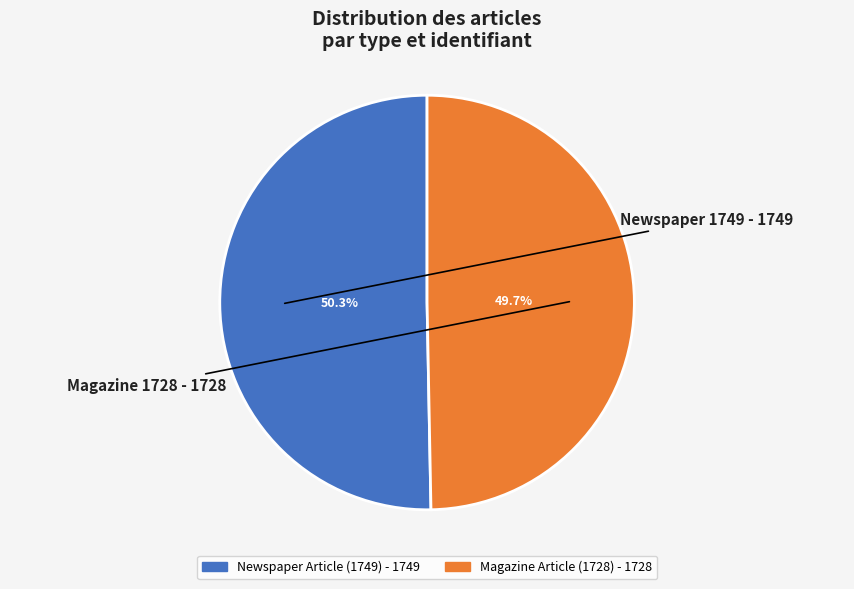

Is it true that Newspaper Article (1749) is 50% of the pie?

True